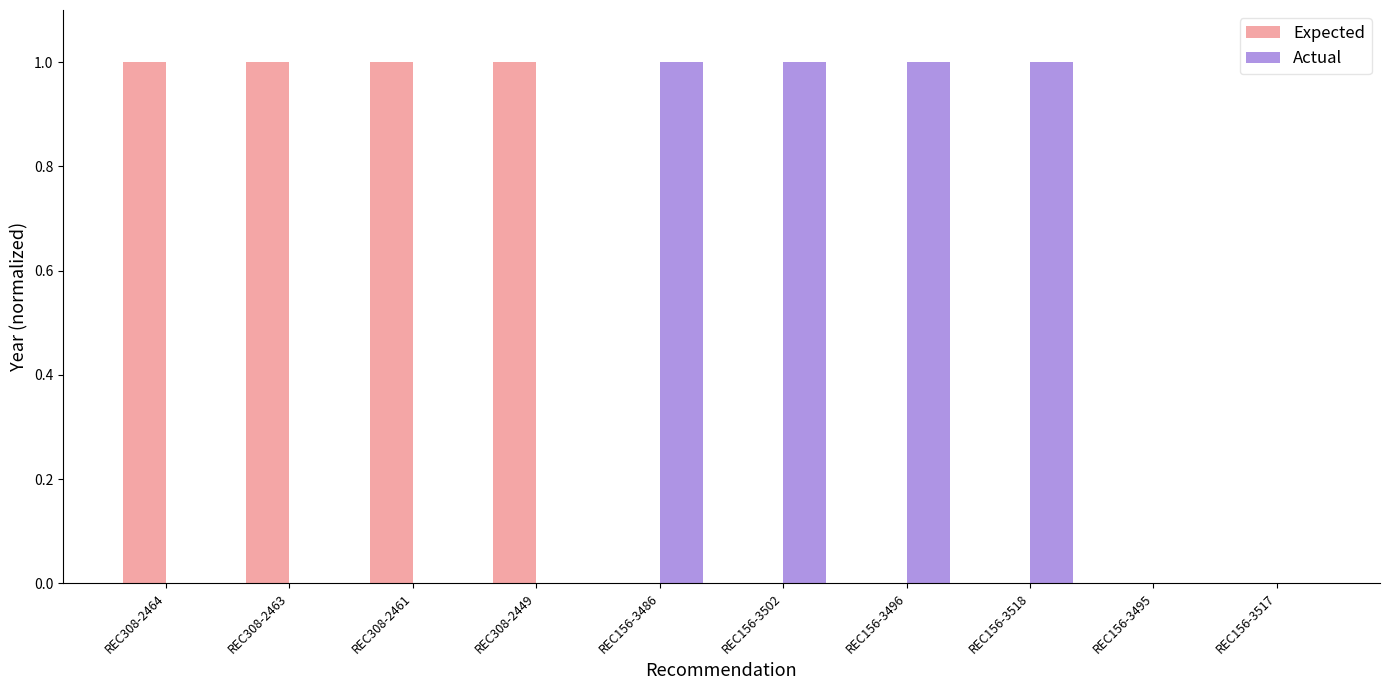

Count the number of categories in the chart.

10